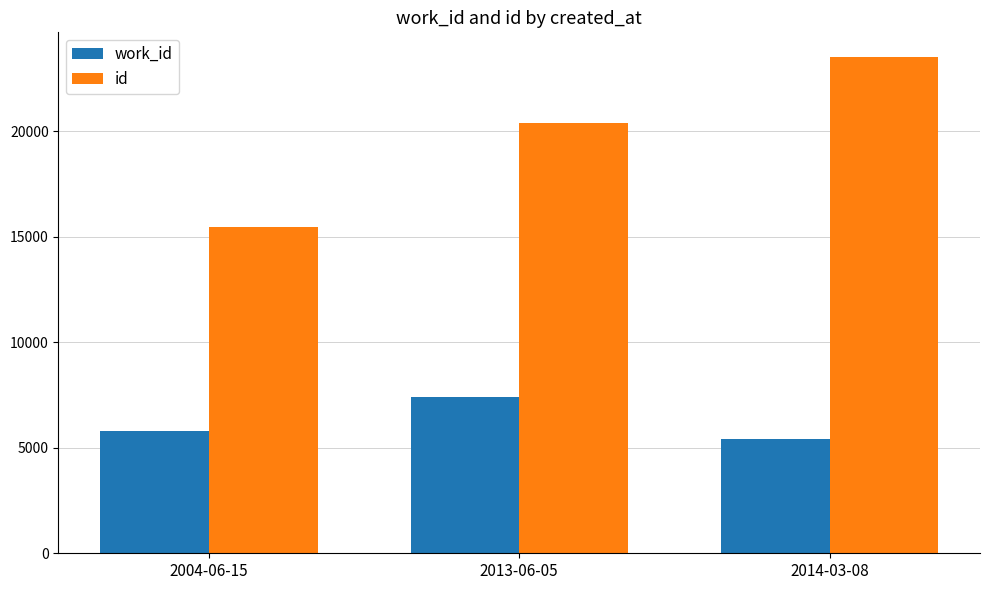

Is the value of id at 2014-03-08 greater than the value of work_id at 2004-06-15?

Yes